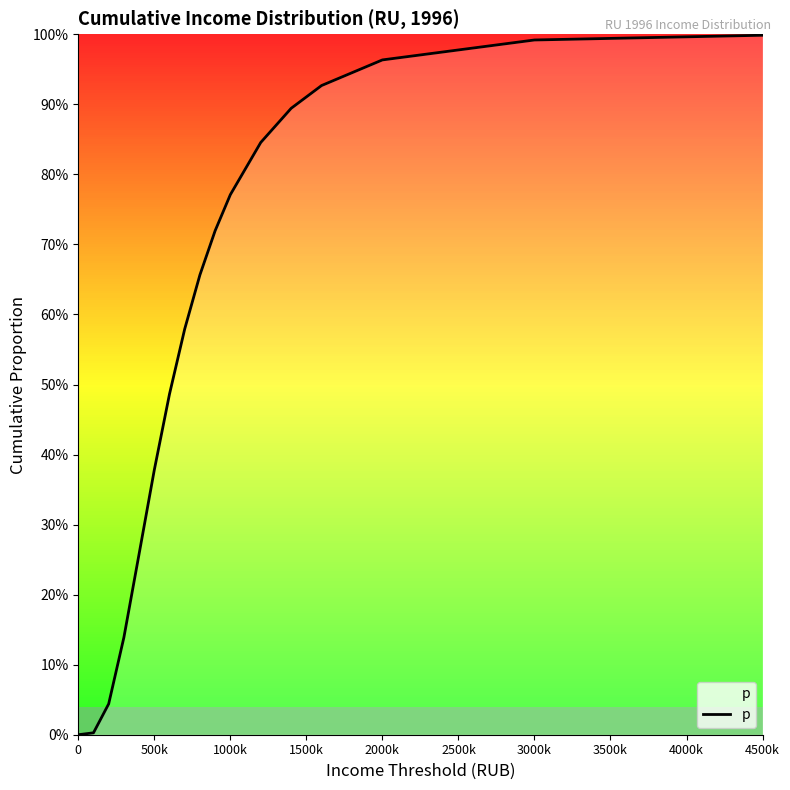

What is the maximum value shown in the chart?

1.0